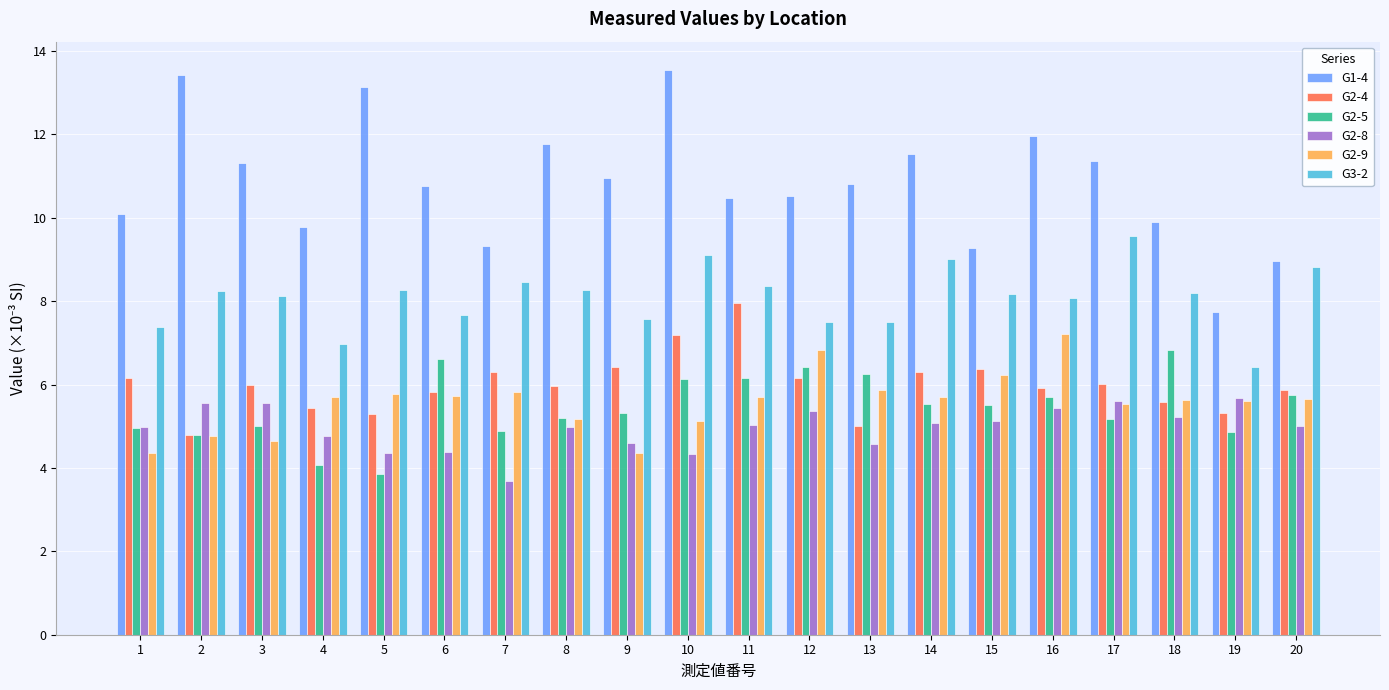

Which series has the largest range (max minus min)?

G1-4